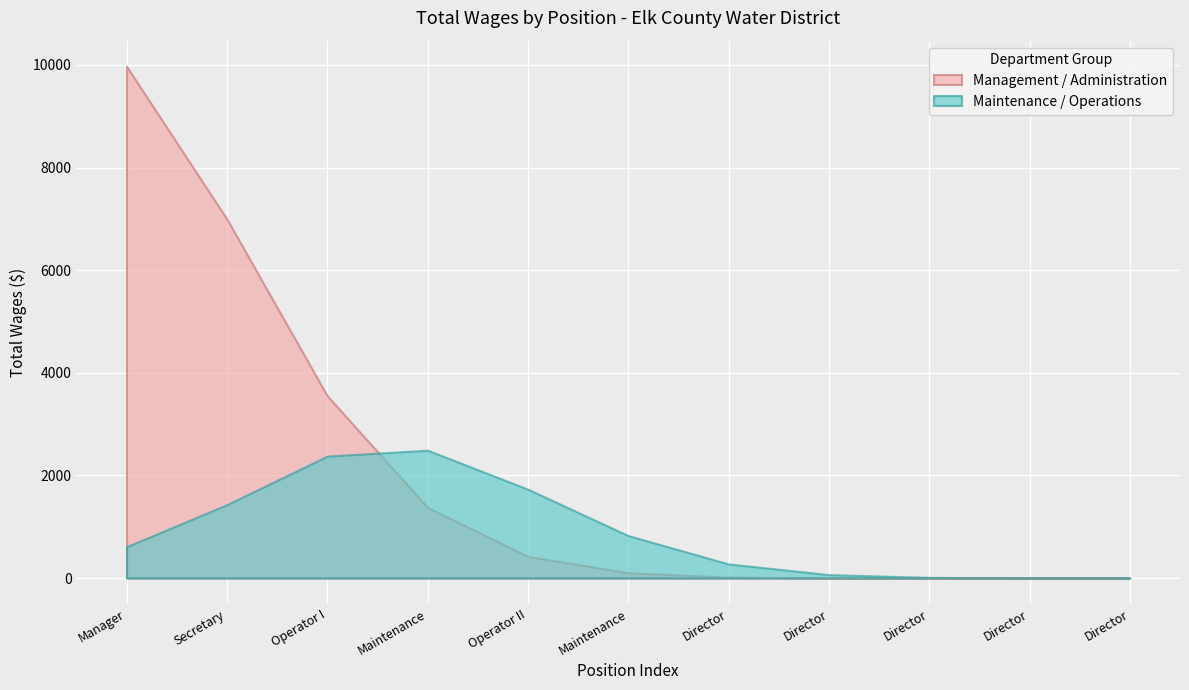

True or false: Boardmember and Management intersect in this chart.

False